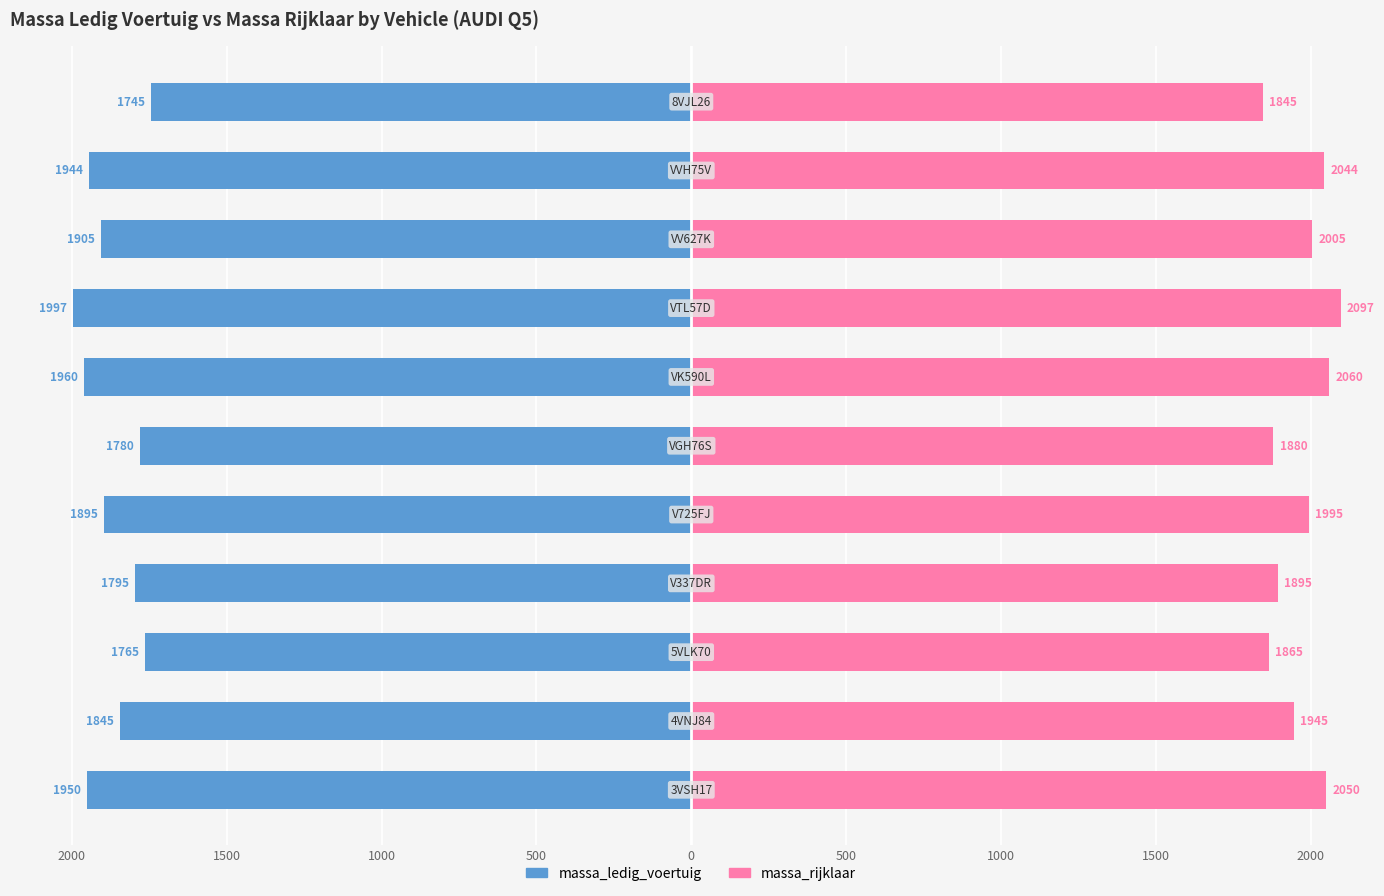

The massa_rijklaar series shows 647 at 10. True or false?

False